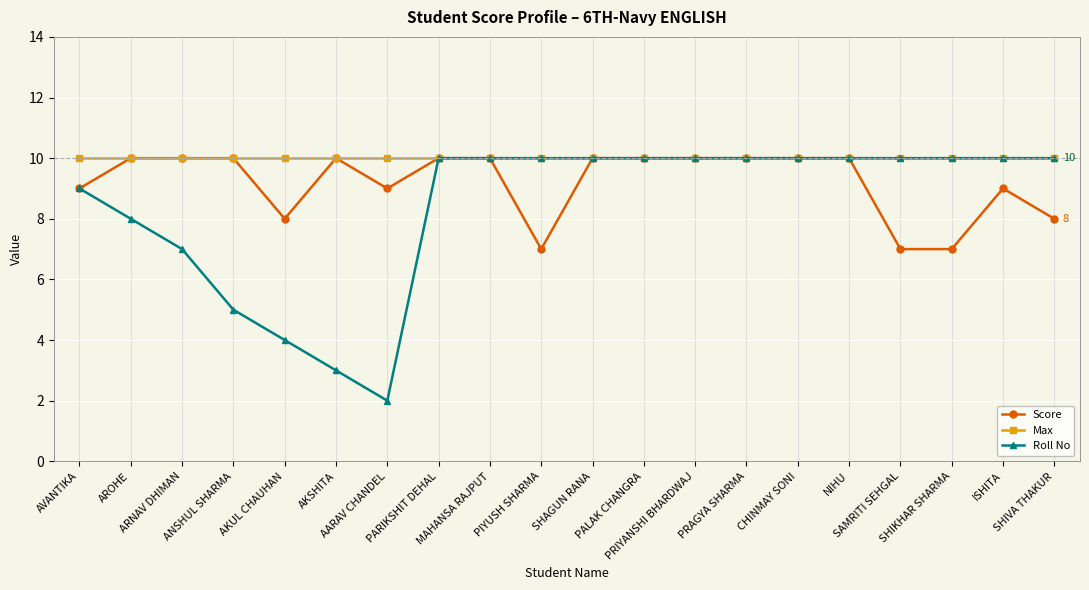

How many distinct data groups are displayed?

3